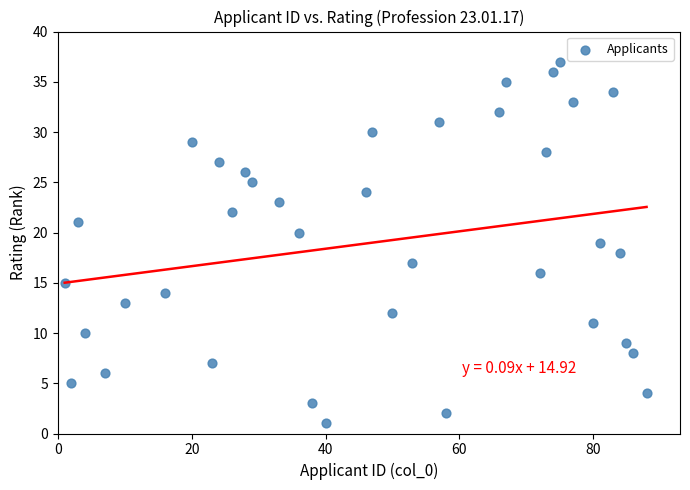

What is the range of Y values (max minus min)?

36